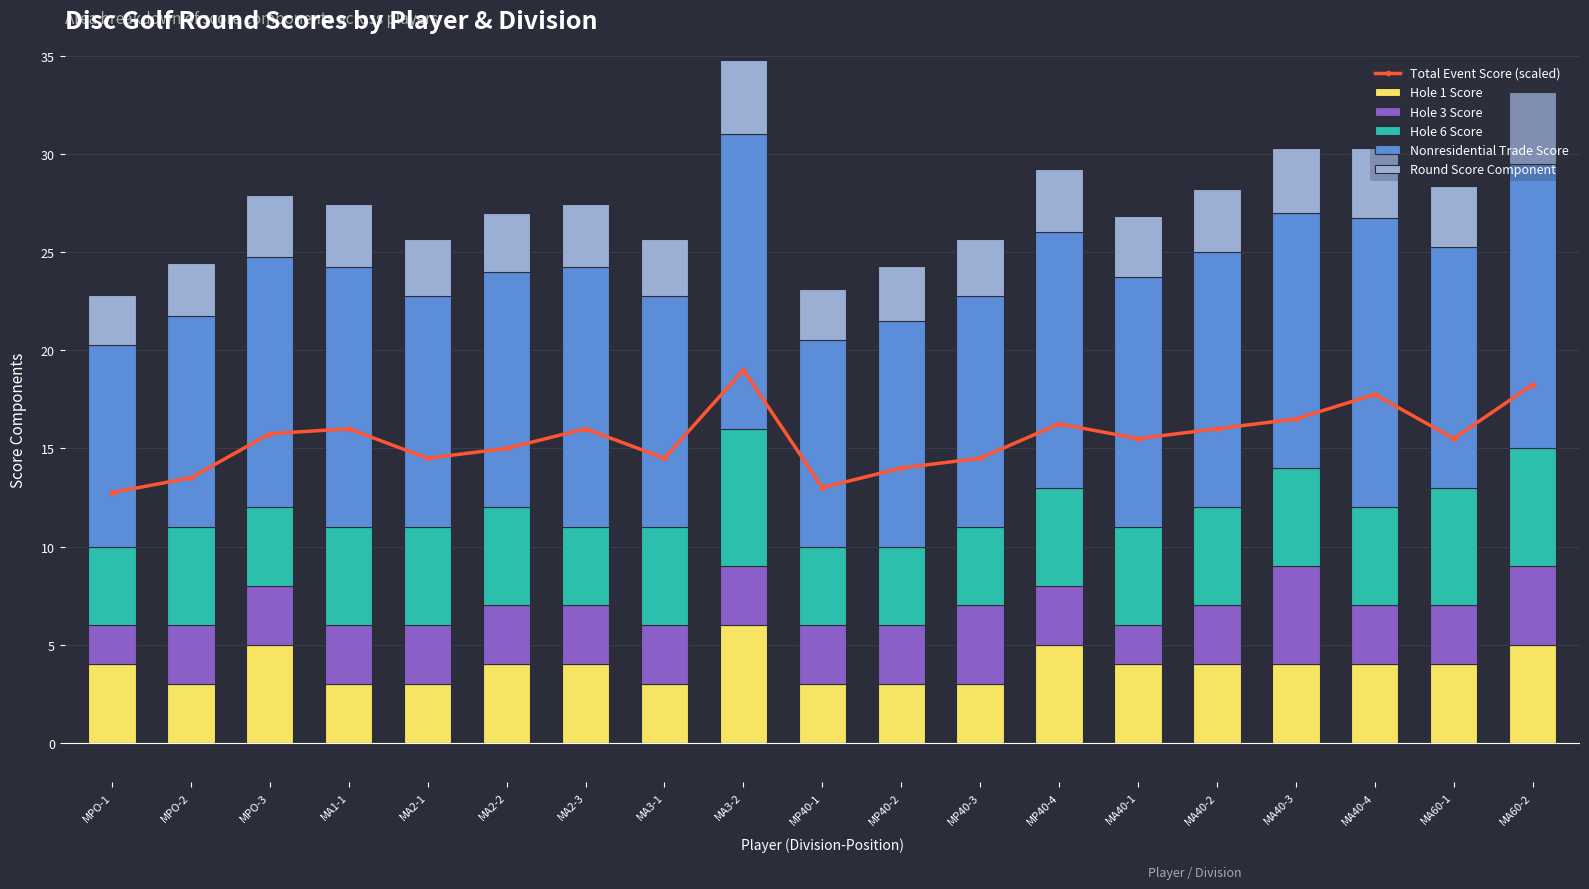

What is the sum of the Hole 1 Score values at MA3-1 and MA60-2?

8.0